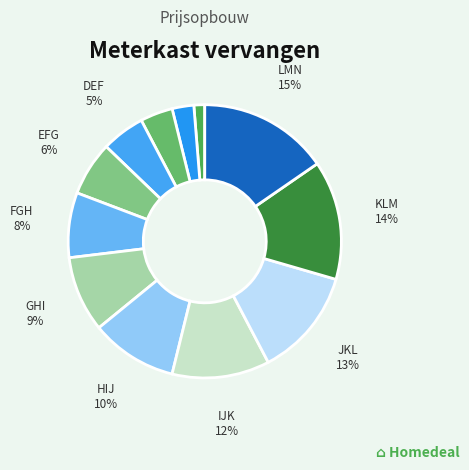

Count the number of slices in the pie.

12